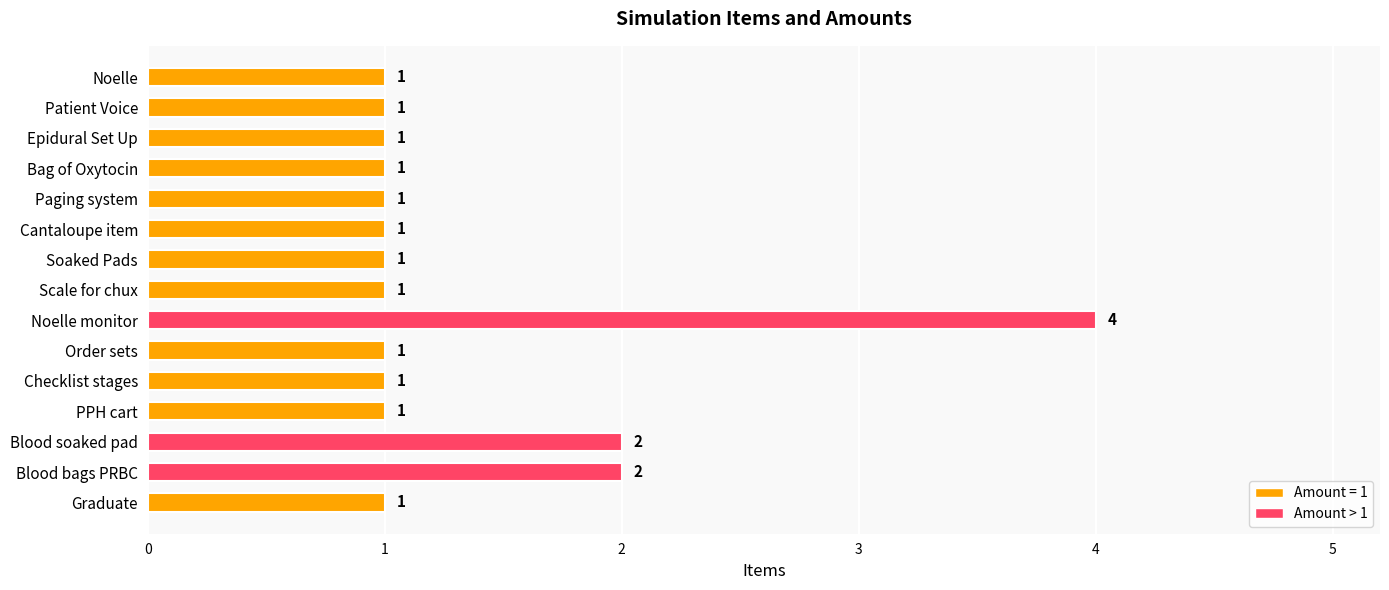

Approximately how many times larger is the value at Epidural Set Up compared to PPH cart?

1.0